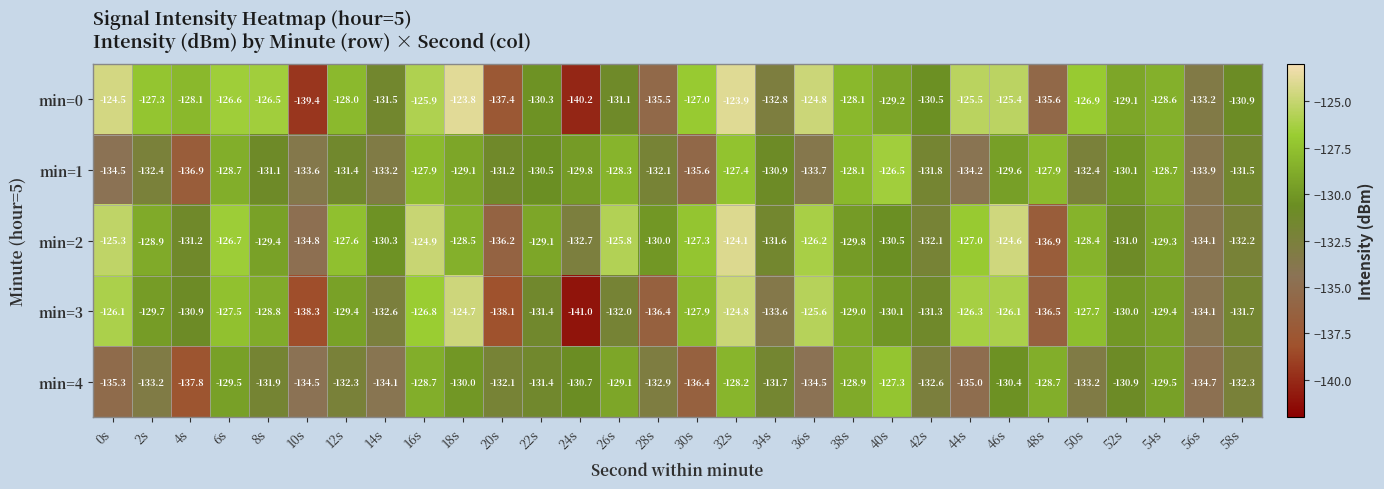

What is the difference between the min=0 values at 8s and 40s?

2.7